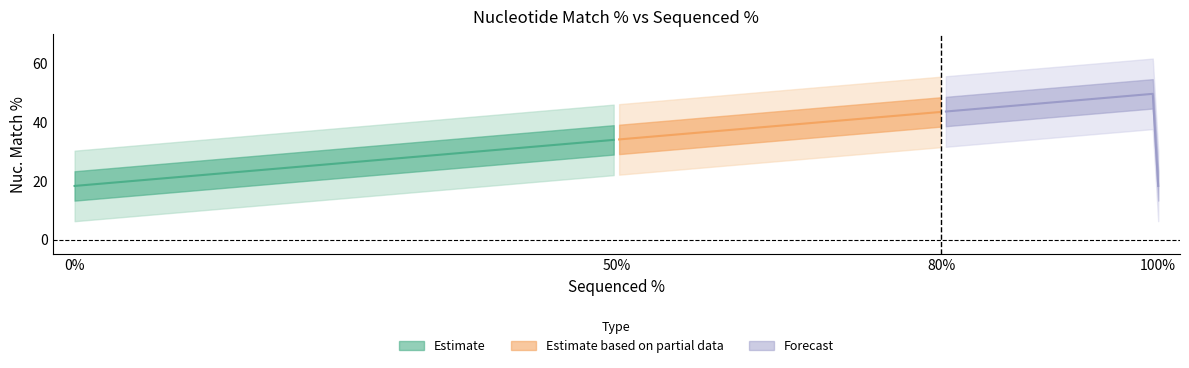

What is the smallest value displayed?

18.3